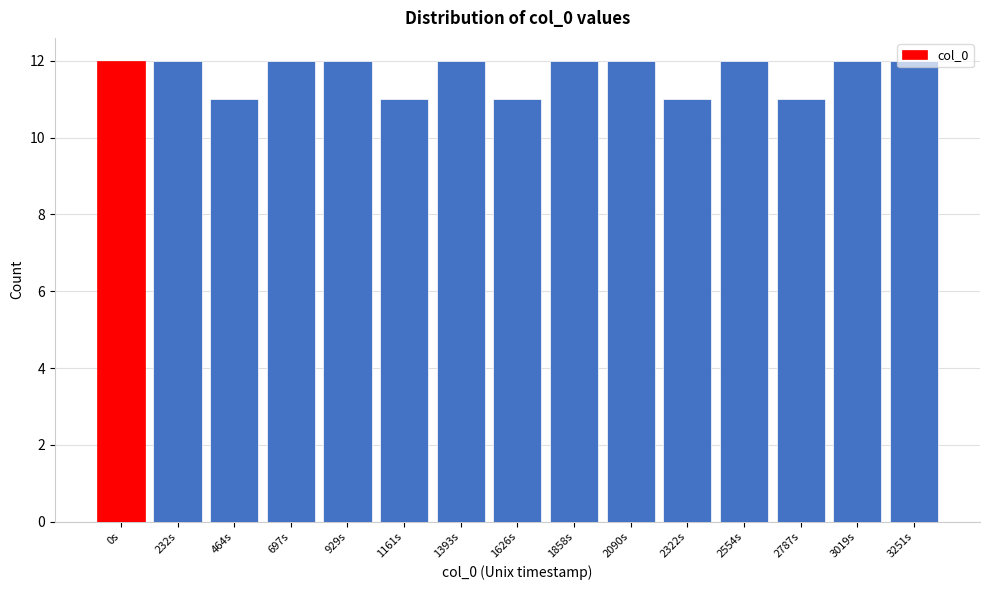

What position from the left is 929s?

5